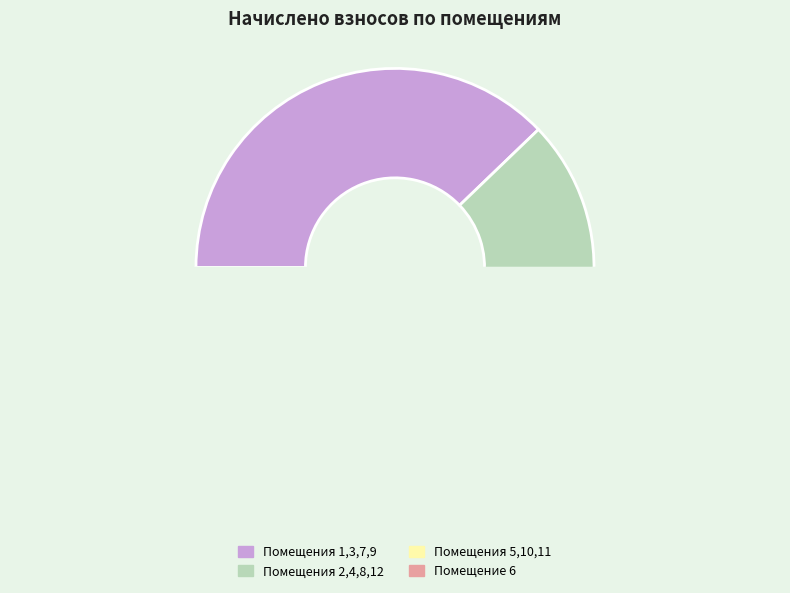

The 4 slice represents 7% of the pie. True or false?

True